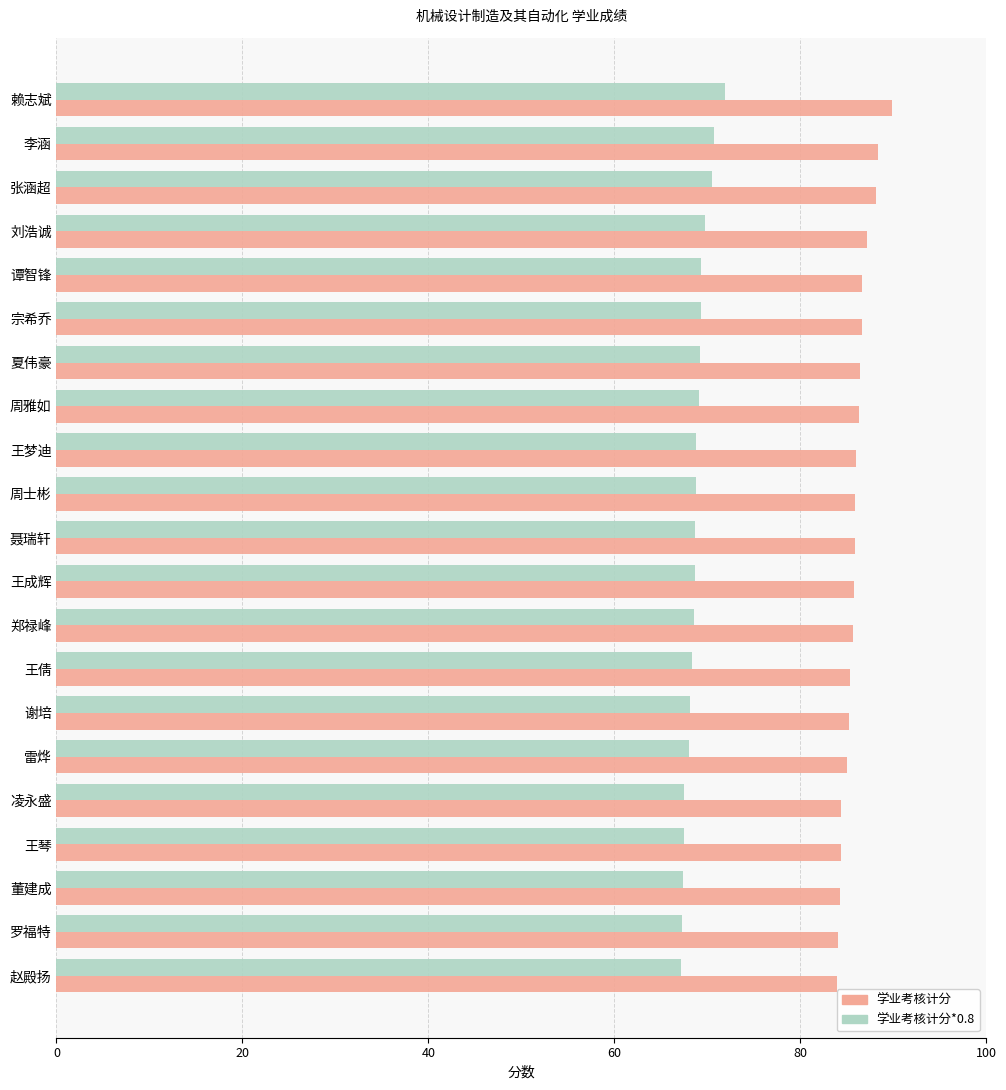

What is the difference between the 学业考核计分*0.8 values at 王倩 and 张涵超?

2.2